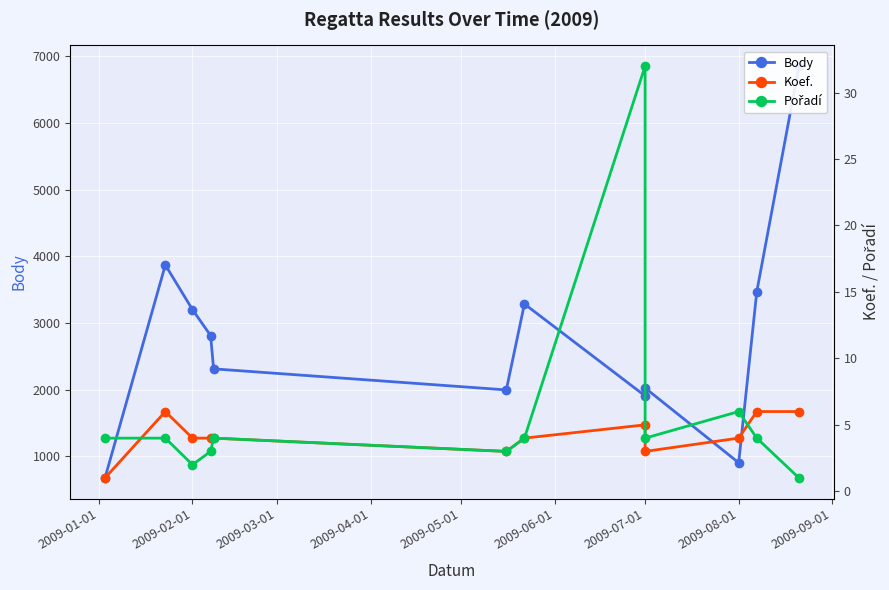

How many interior local peaks does the Body series have?

3